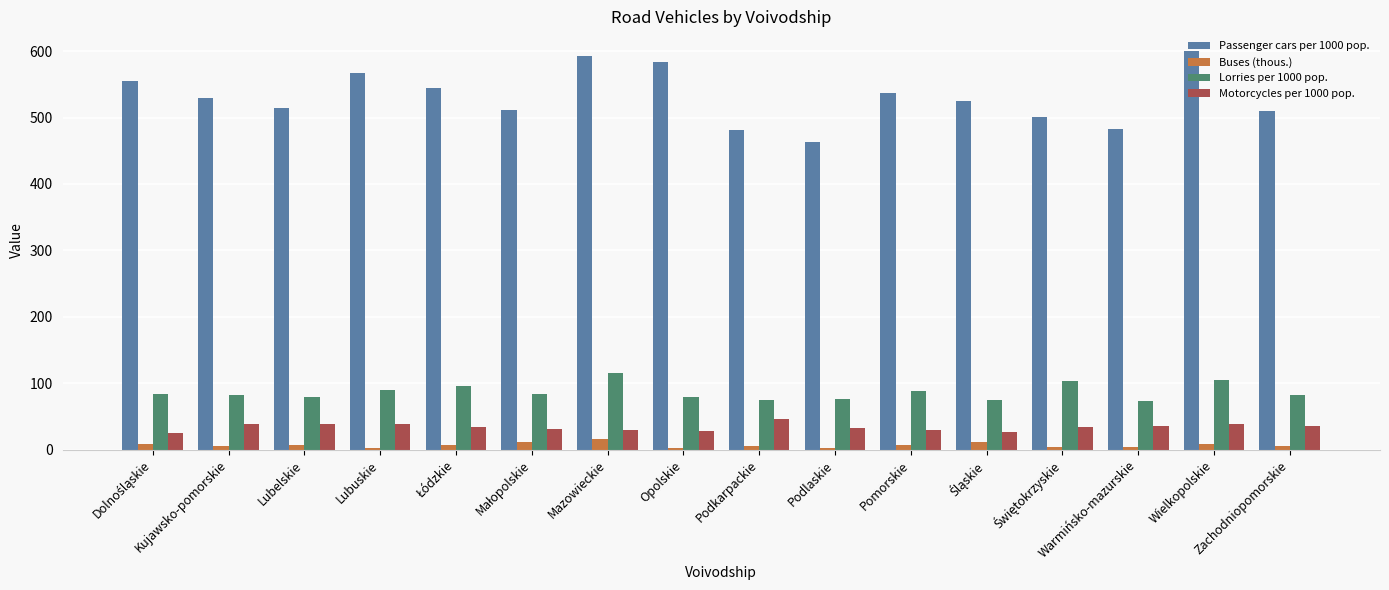

What is the label of the 10th bar from the right?

Mazowieckie